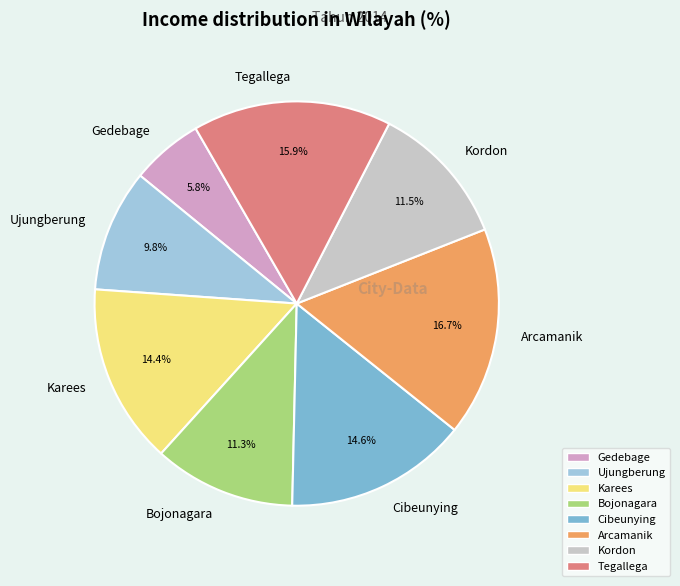

Which category has the smallest portion of the pie?

Gedebage